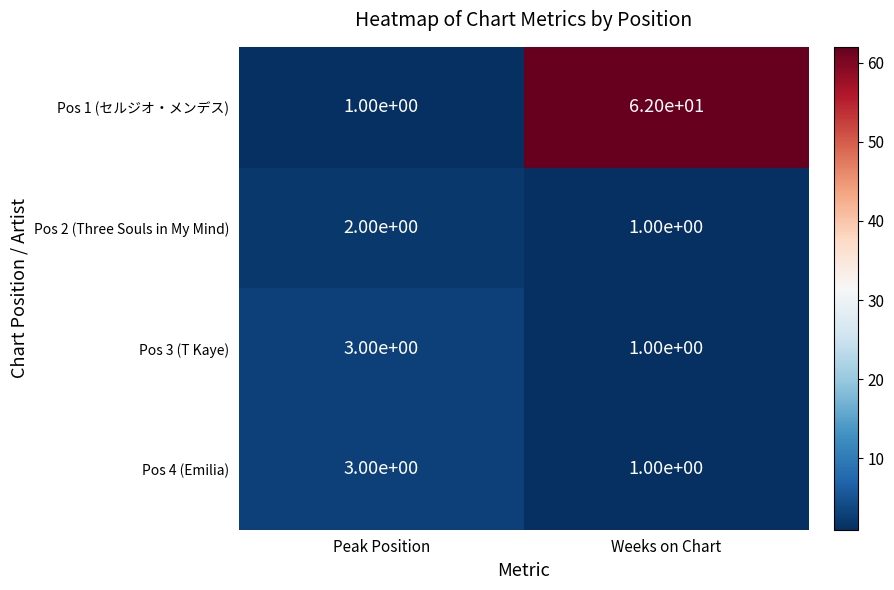

What is the total value across all series at Peak Position?

9